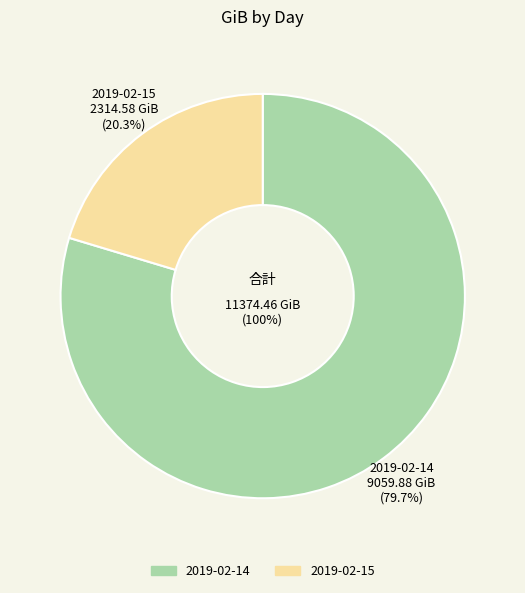

What is the change in value from 2019-02-14 to 2019-02-15?

-6745.3